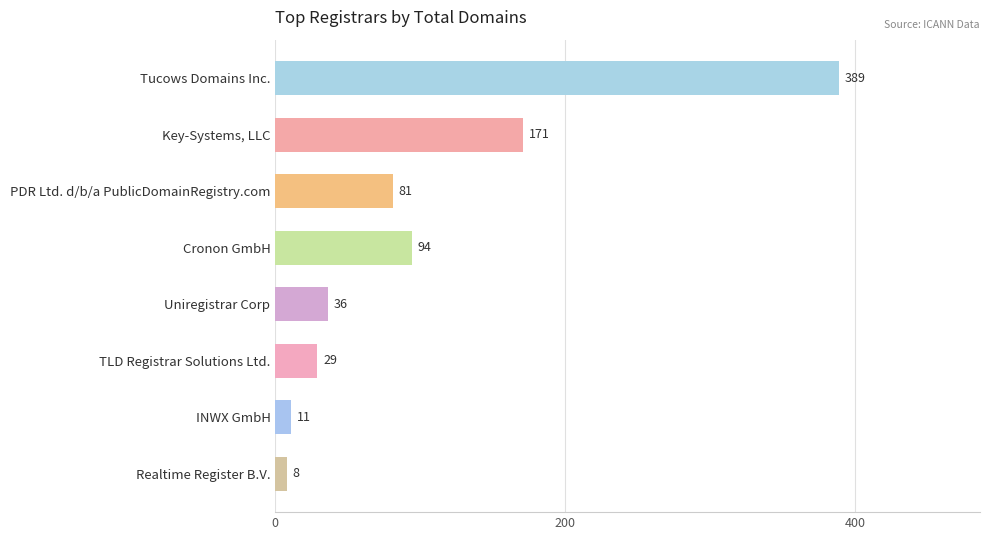

List the labels in order of value, largest first.

Tucows Domains Inc., Key-Systems, LLC, Cronon GmbH, PDR Ltd. d/b/a PublicDomainRegistry.com, Uniregistrar Corp, TLD Registrar Solutions Ltd., INWX GmbH, Realtime Register B.V.